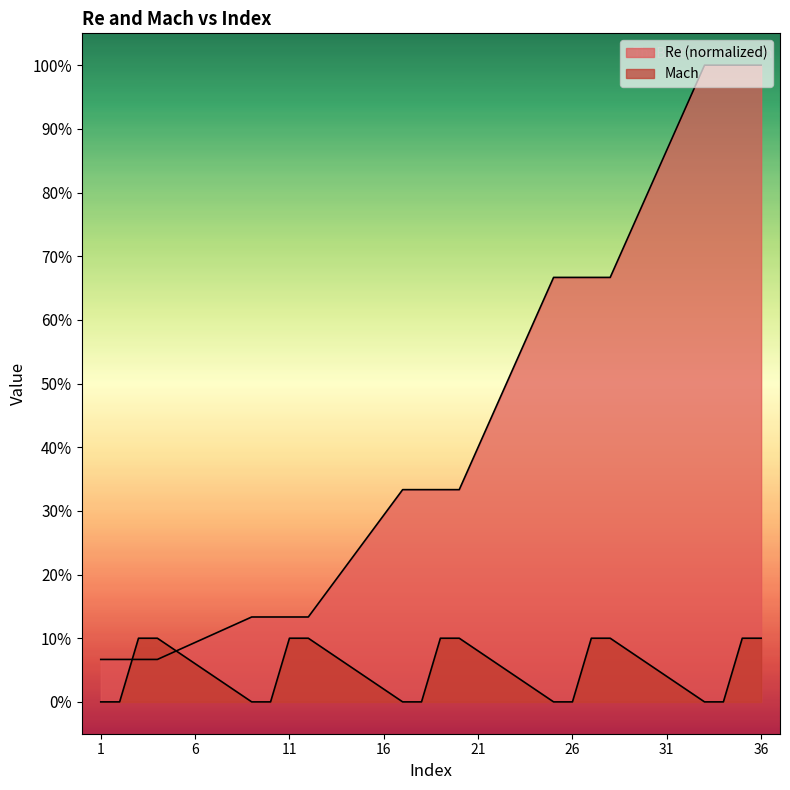

What value does the Re series have at 25?

0.7